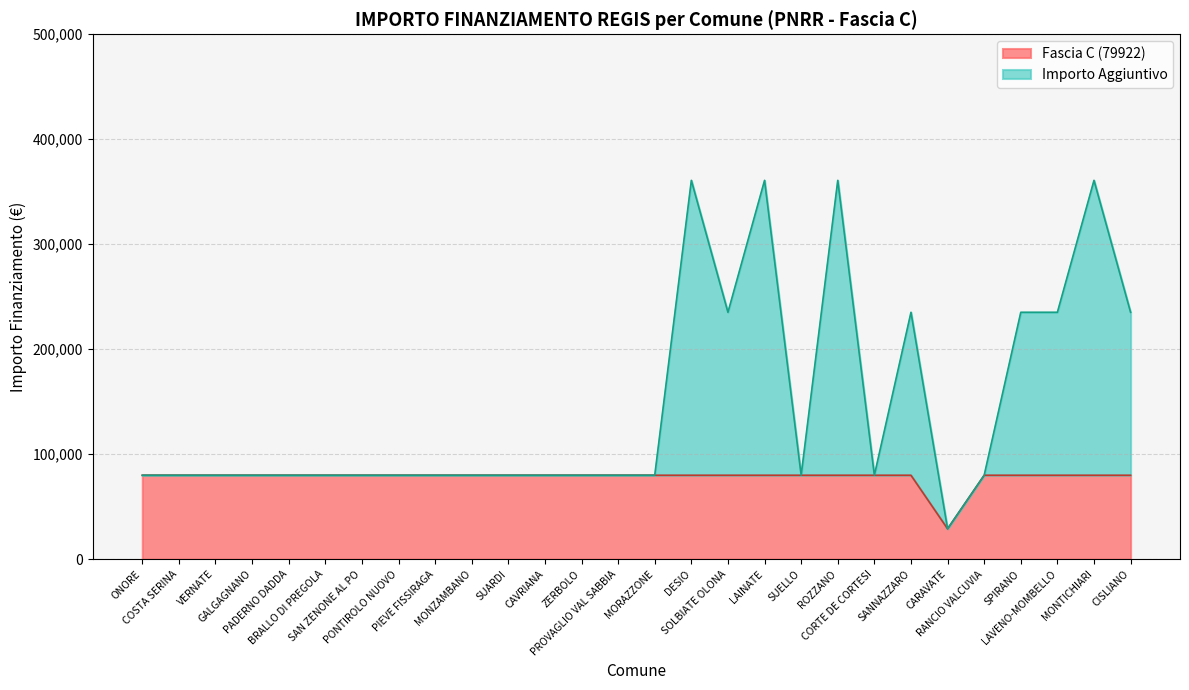

True or false: Fascia C and Fascia Altro intersect in this chart.

False